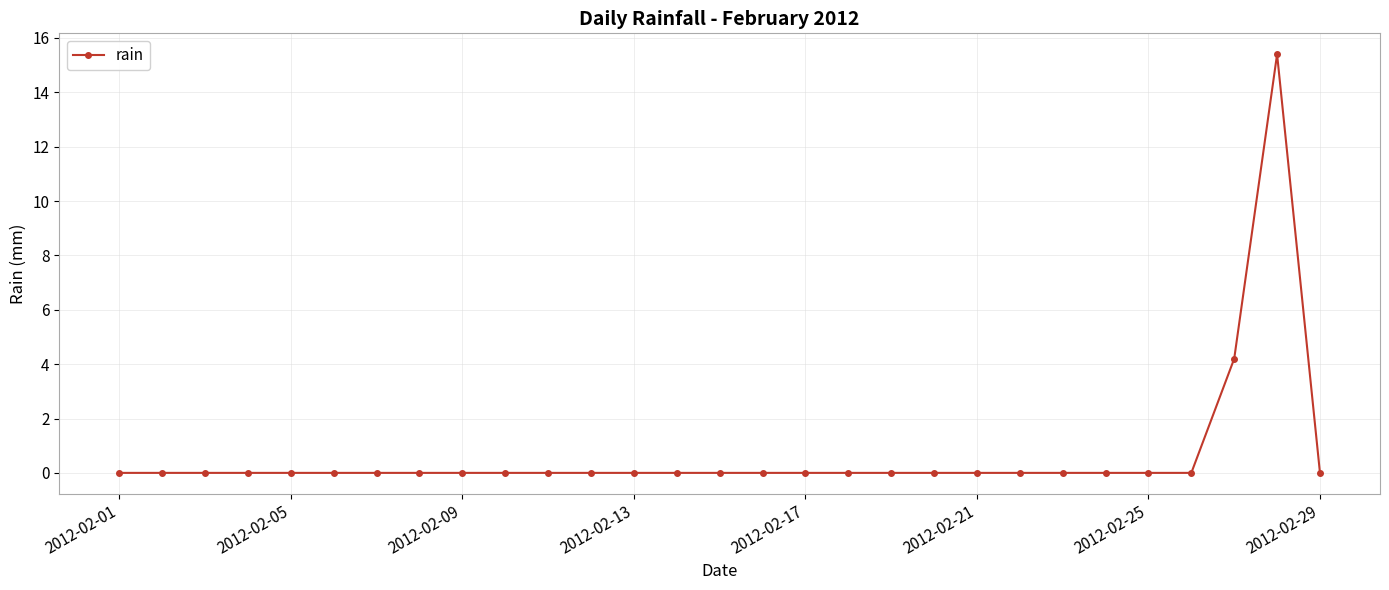

True or false: the data has more than 0 interior local peaks.

True